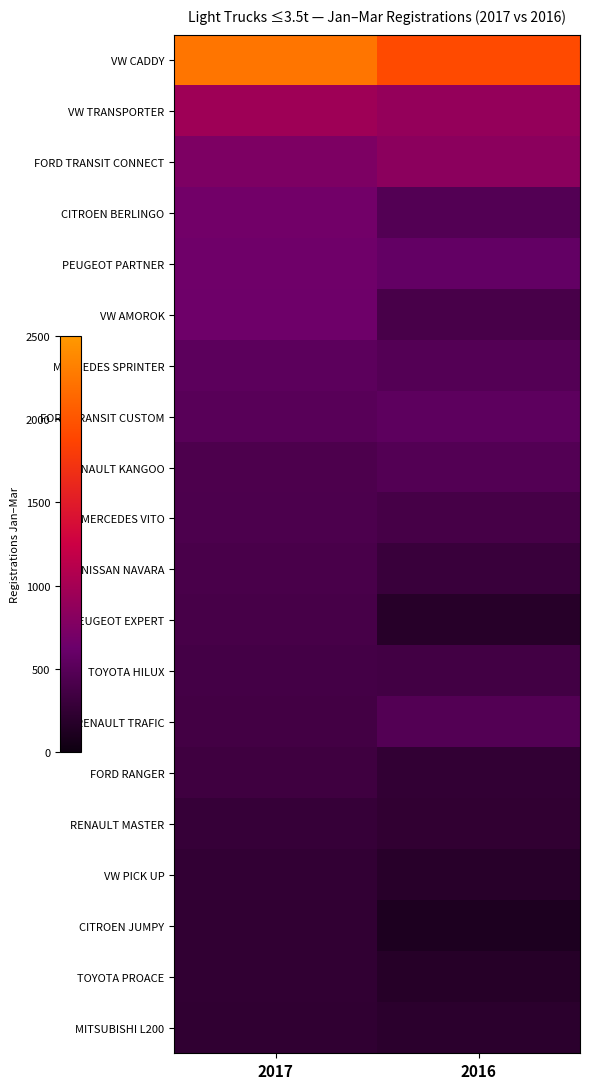

List the series in order of their peak value, lowest first.

MITSUBISHI L200, TOYOTA PROACE, CITROEN JUMPY, VW PICK UP, RENAULT MASTER, FORD RANGER, TOYOTA HILUX, PEUGEOT EXPERT, NISSAN NAVARA, MERCEDES VITO, RENAULT KANGOO, RENAULT TRAFIC, MERCEDES SPRINTER, FORD TRANSIT CUSTOM, VW AMOROK, PEUGEOT PARTNER, CITROEN BERLINGO, FORD TRANSIT CONNECT, VW TRANSPORTER, VW CADDY